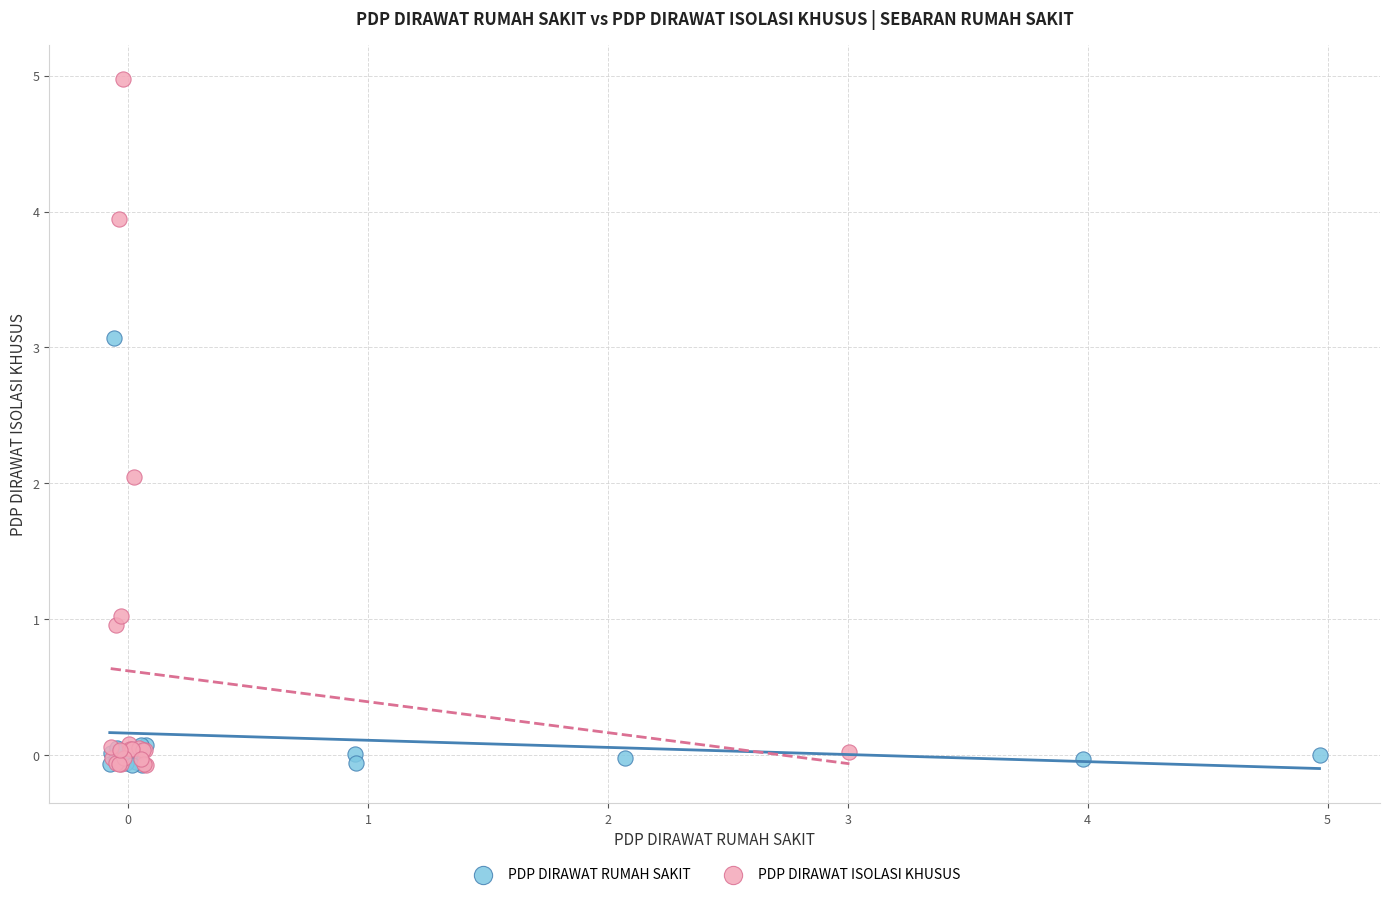

Which series contains the highest Y value?

PDP DIRAWAT ISOLASI KHUSUS